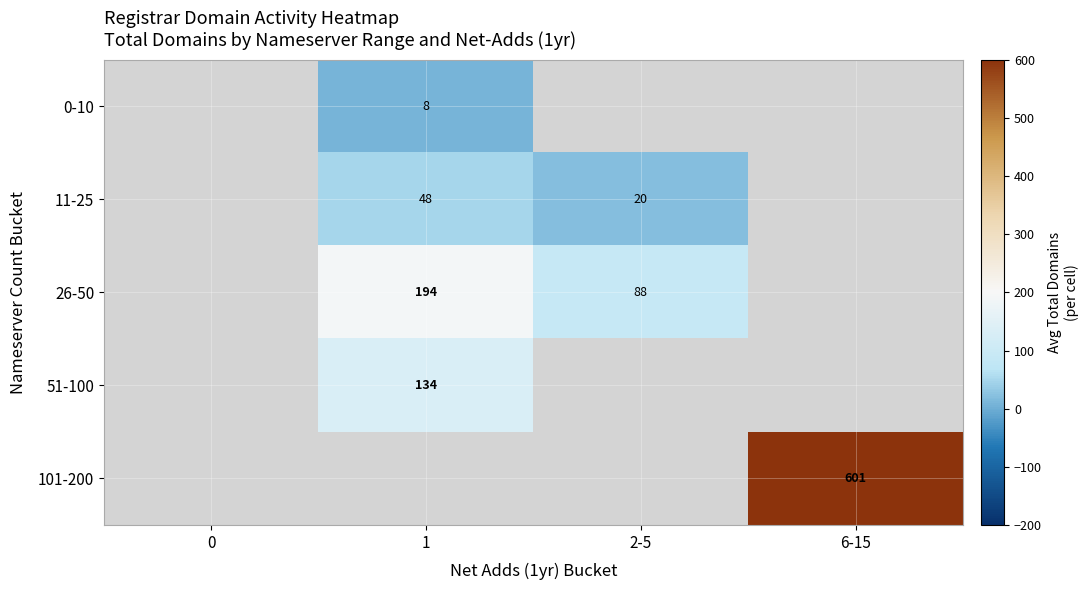

Is it true that 26-50 equals 88.0 at 2-5?

True